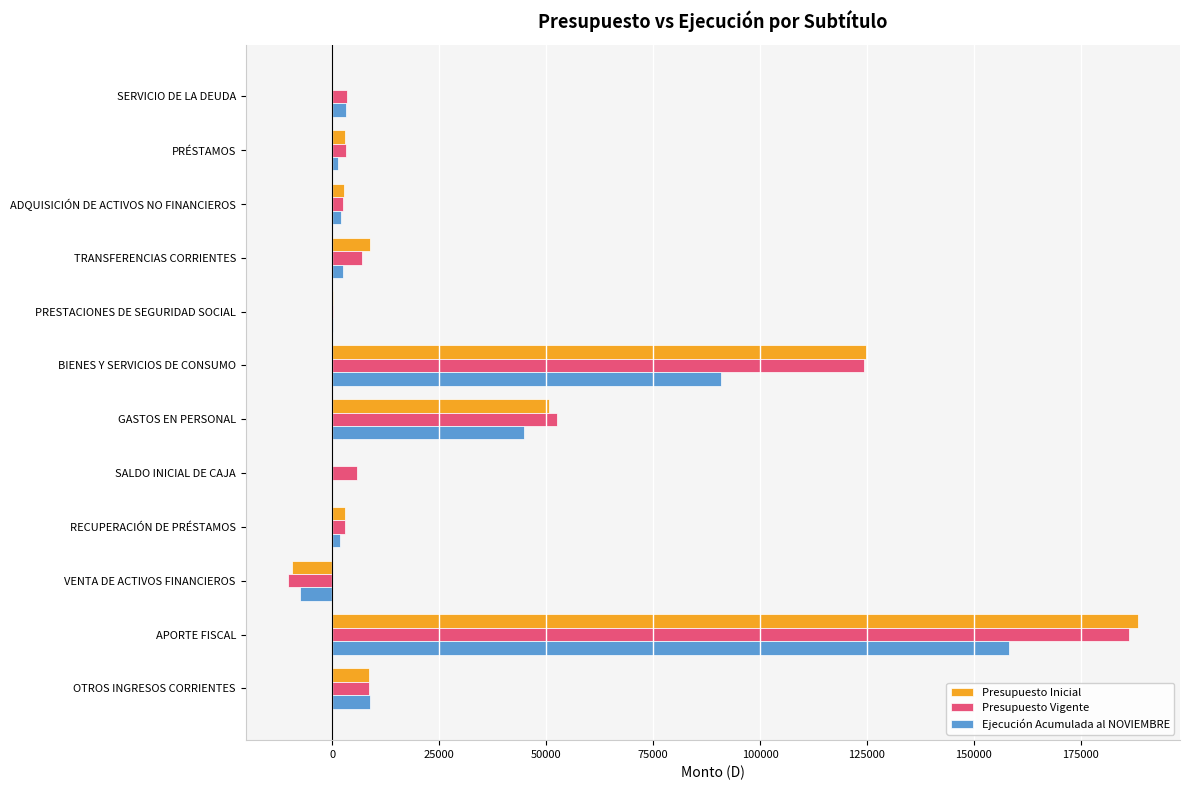

Is it true that Ejecución Acumulada al NOVIEMBRE equals 73918 at GASTOS EN PERSONAL?

False